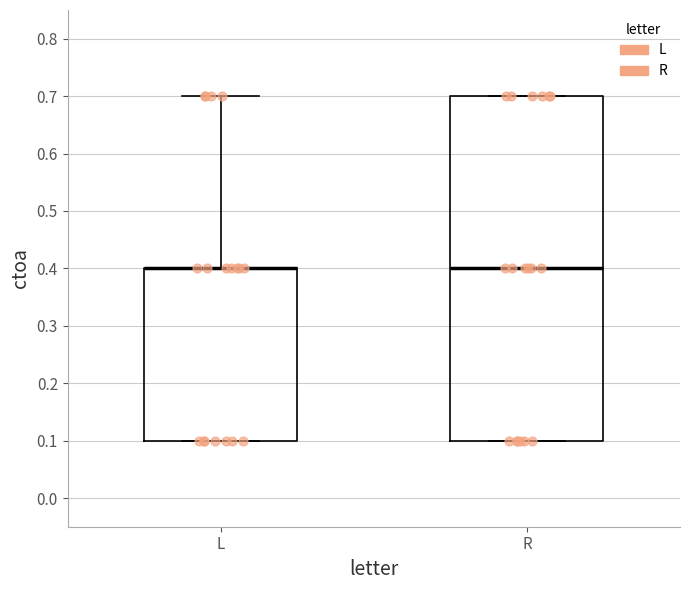

Reading left to right, transcribe this box plot: for each box, give where its median line is, the range the box spans, and where its two whiskers end, as read against the y-axis. The values are not printed on the chart, so give them approximately, as read against the axis.

L: median 0.4 (drawn on the box's upper edge), box 0.1 to 0.4, whiskers 0.1 to 0.7
R: median 0.4, box 0.1 to 0.7, whiskers 0.1 to 0.7